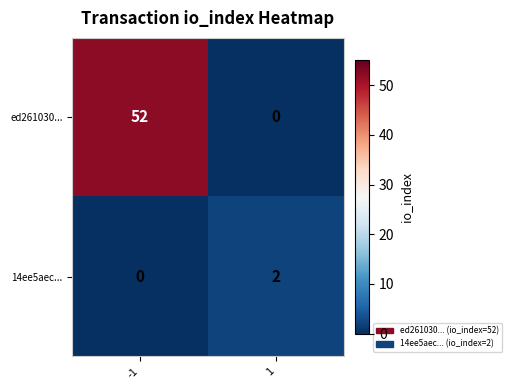

At how many categories does at least one series exceed 8?

1